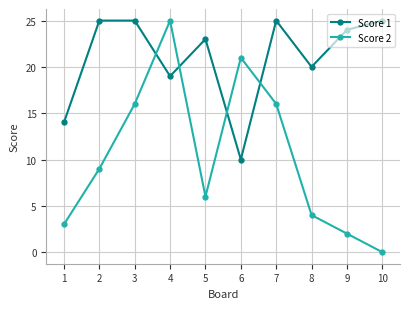

In Score 2, how many points are higher than both neighbors (excluding endpoints)?

2